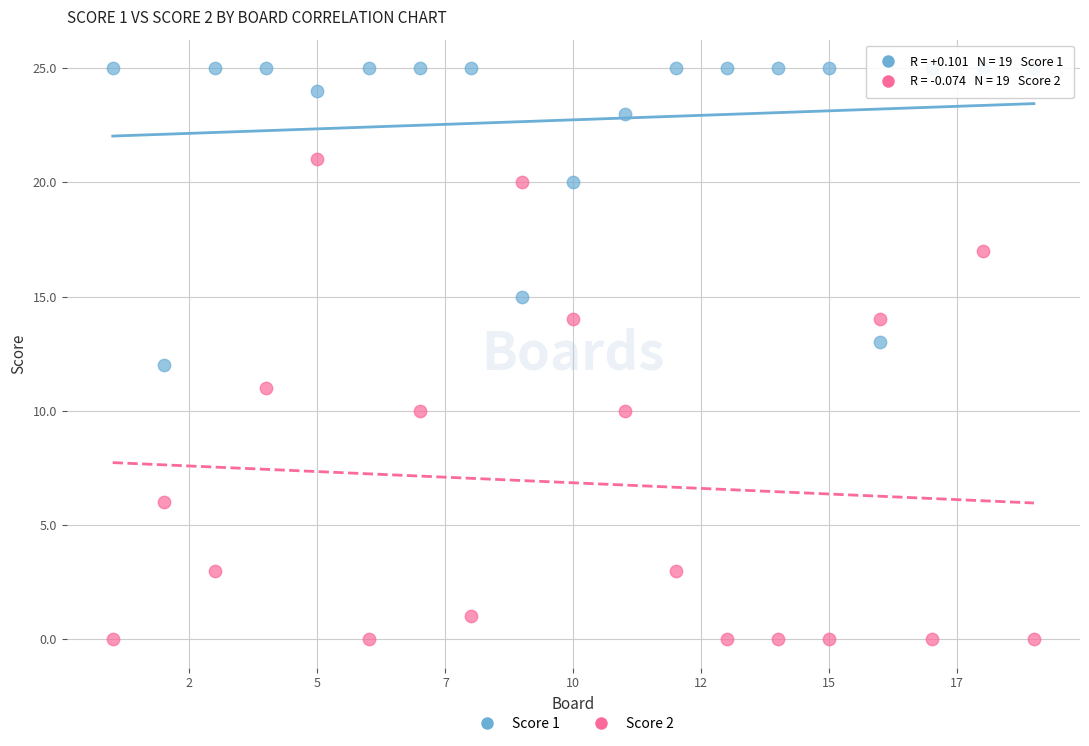

Which series reaches the maximum Y coordinate?

Score 1